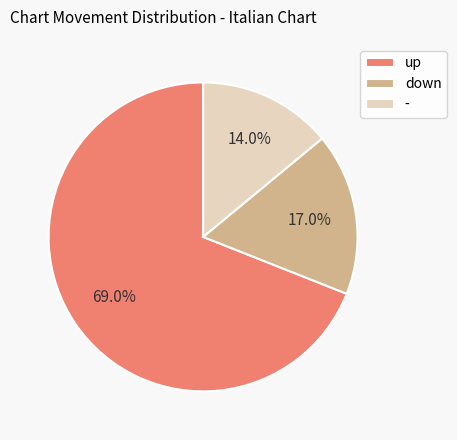

To the nearest percent, what percentage of the pie is -?

14%